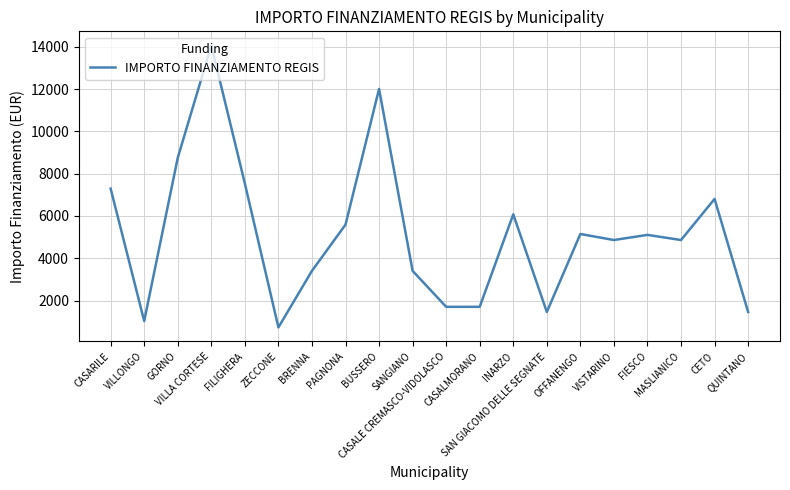

Where does the data first go above 5103?

CASARILE